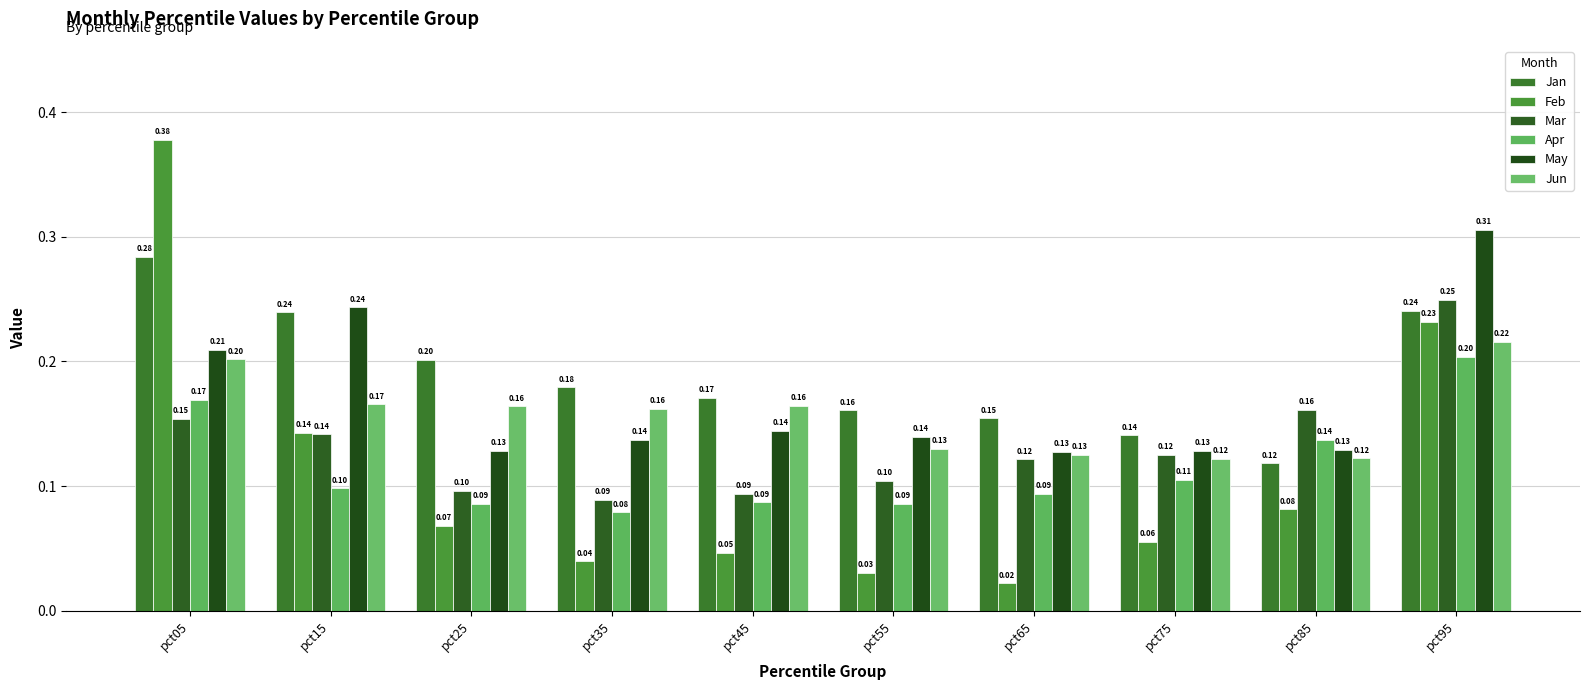

What is the sum of all Jan values?

1.9